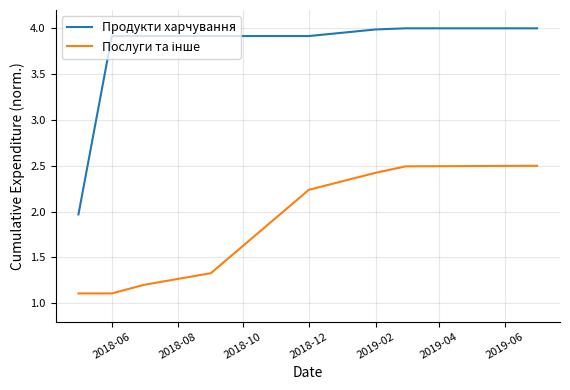

Which series has the largest range (max minus min)?

Продукти харчування